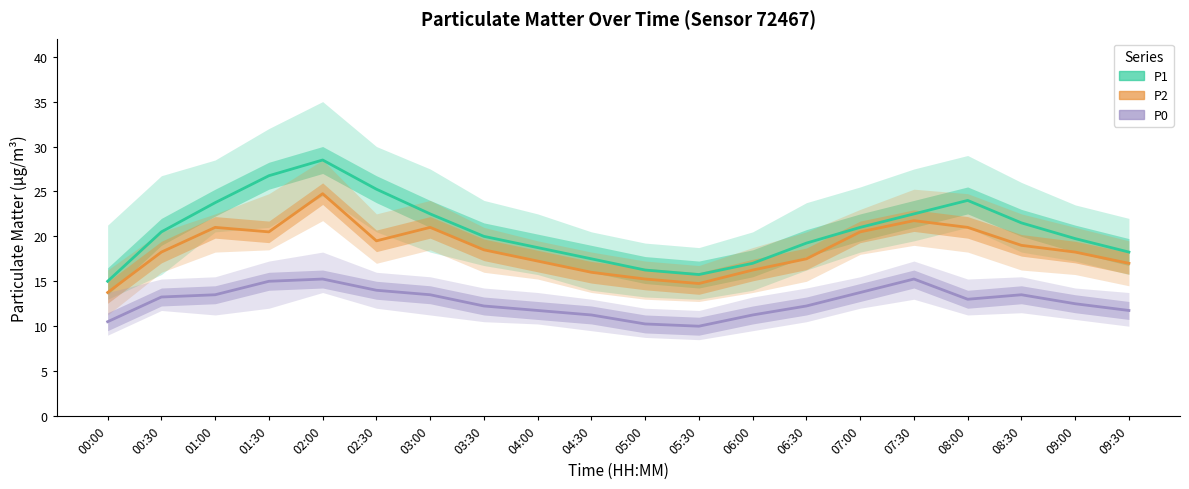

List the labels in order of P2 value, smallest first.

00:00, 05:30, 05:00, 04:30, 06:00, 09:30, 04:00, 06:30, 00:30, 09:00, 03:30, 08:30, 02:30, 01:30, 07:00, 01:00, 03:00, 08:00, 07:30, 02:00